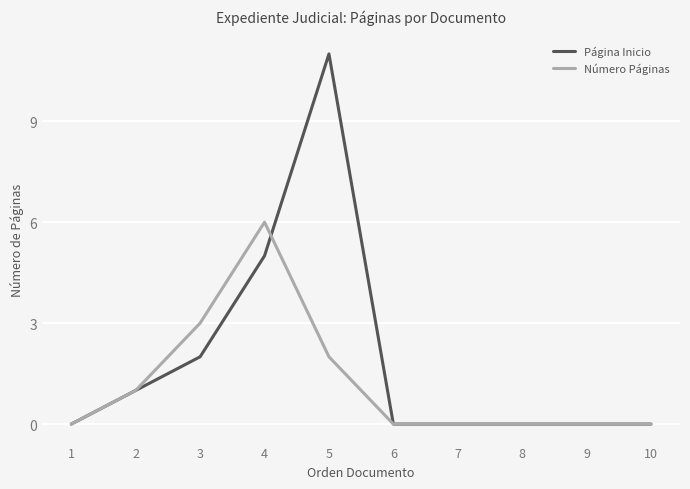

The Página Inicio series shows -4 at 8. True or false?

False